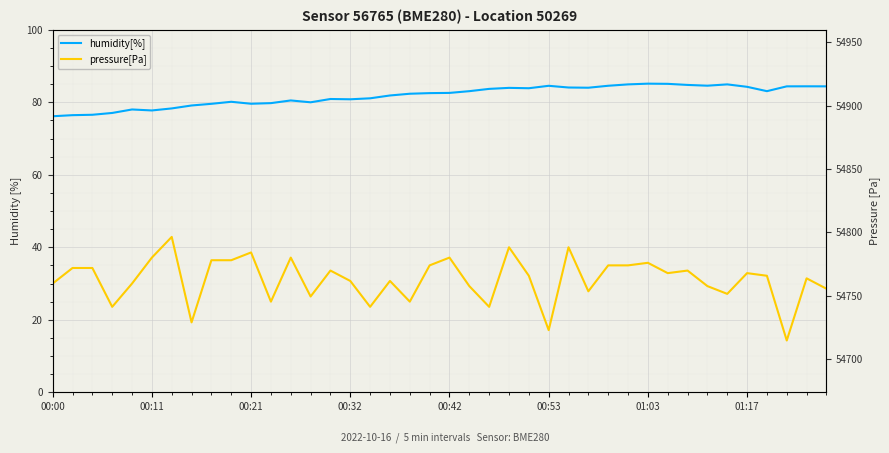

Between 9 and 22, which series saw the biggest shift?

pressure[Pa]